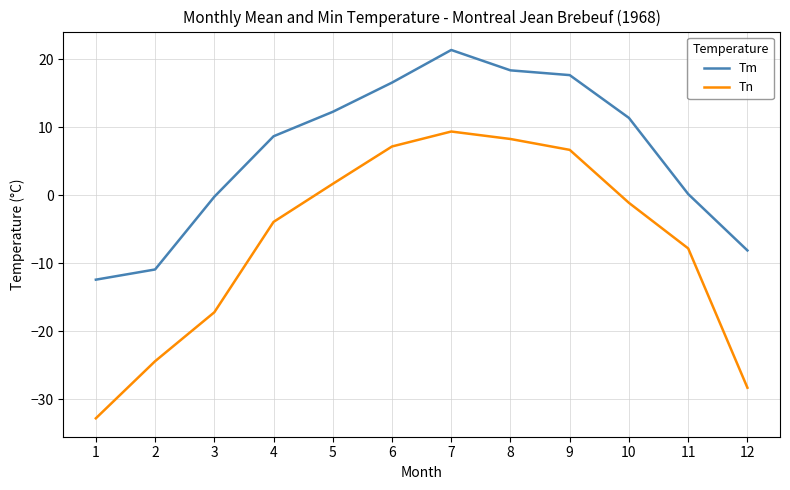

Does the chart have visible grid lines?

Yes